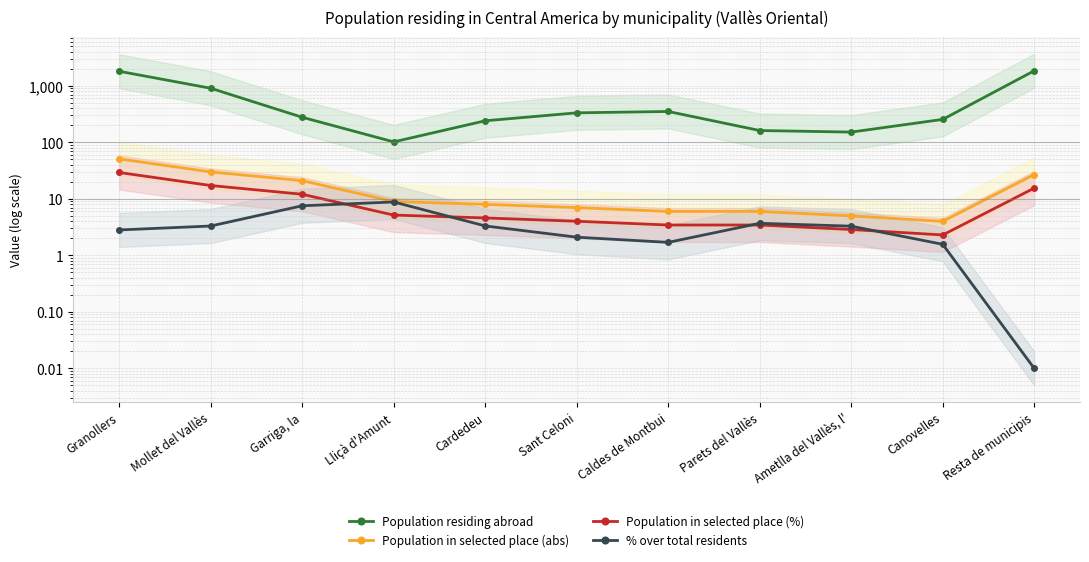

The Population in selected place (%) series shows 2.0 at Ametlla del Vallès, l'. True or false?

False